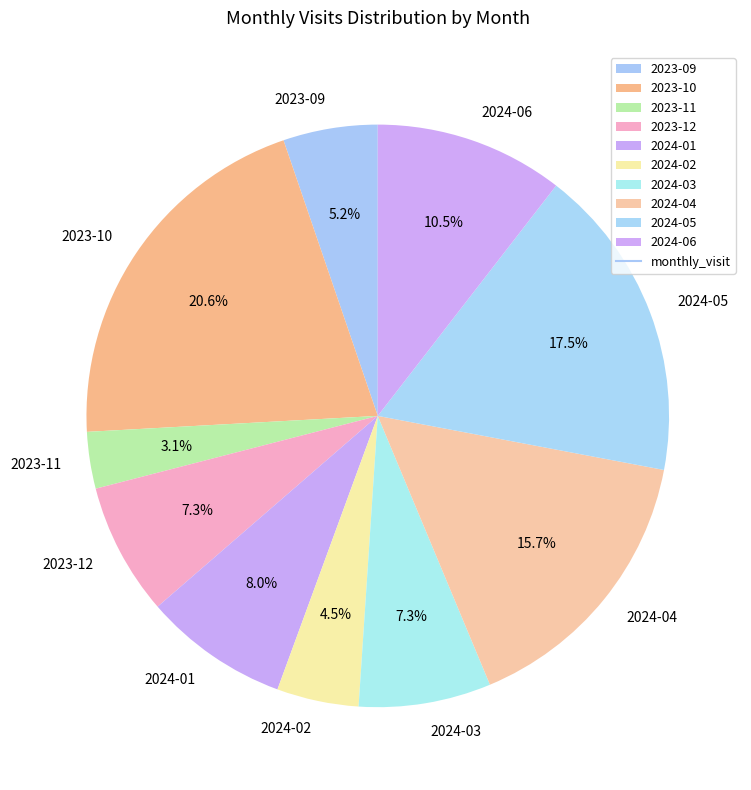

What is the total percentage of 2024-01 and 2024-04?

23.8%